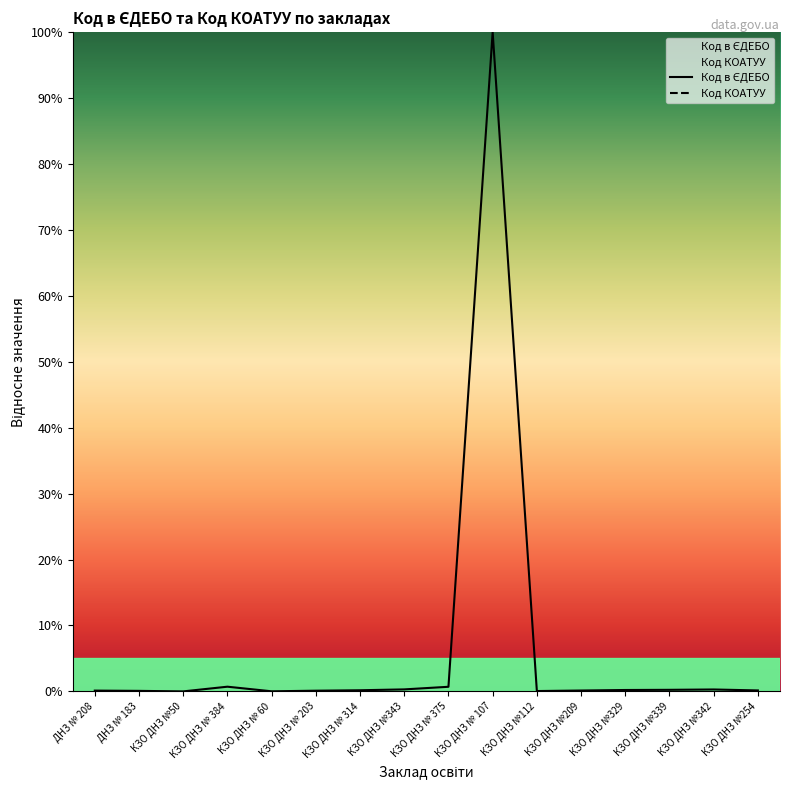

Does the chart display data point markers on the line(s)?

No